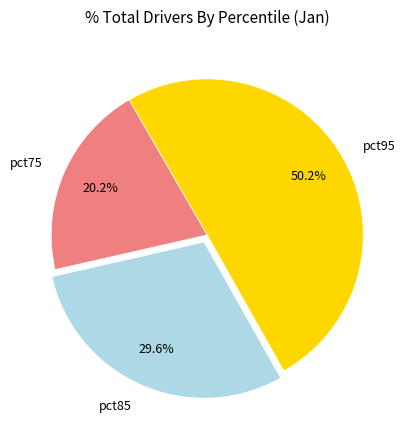

How many slices are in this pie chart?

3